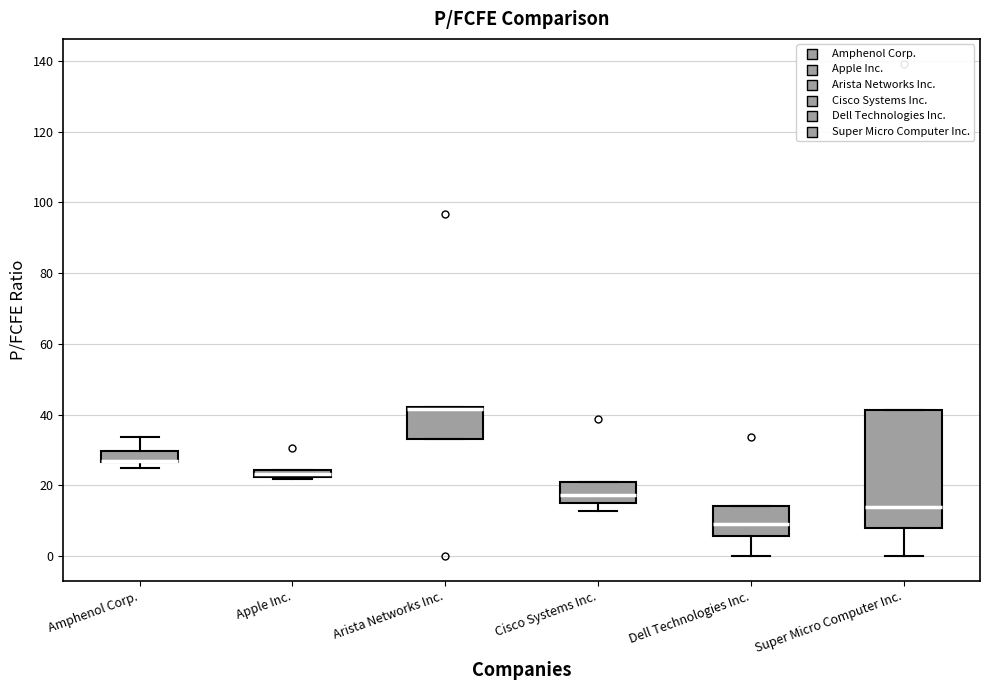

Where is the lower edge of the box for Amphenol Corp. on the y-axis? The values are not printed on the chart, so give them approximately, as read against the axis.

26